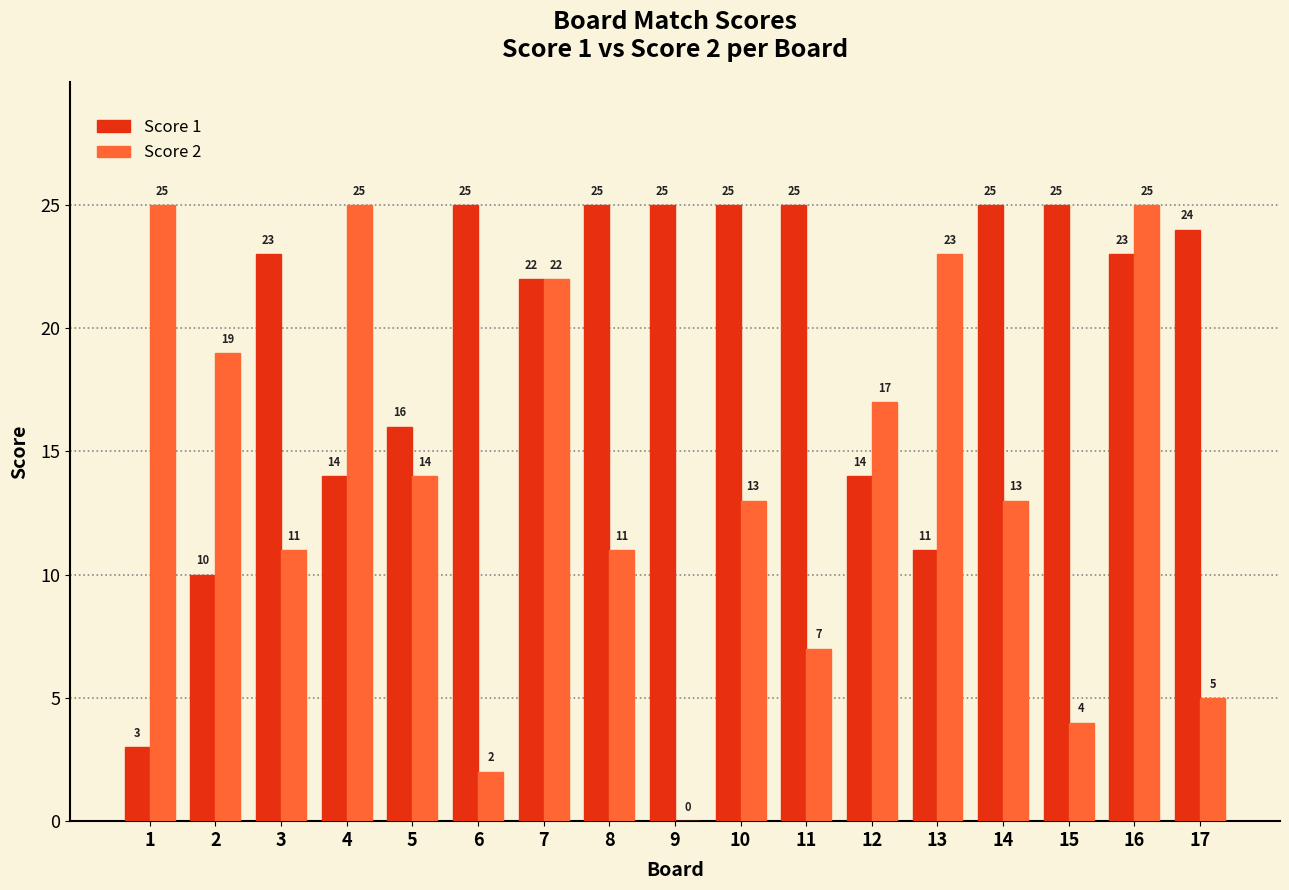

How many distinct data groups are displayed?

2